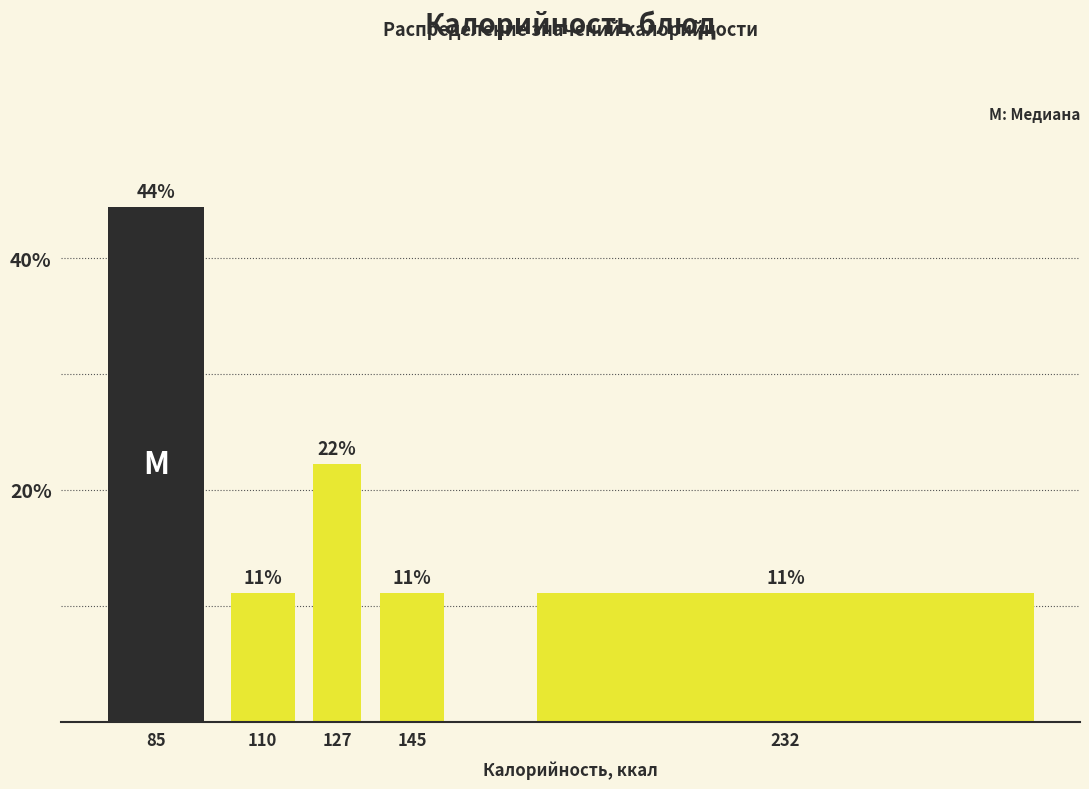

How many bars are there in total?

5